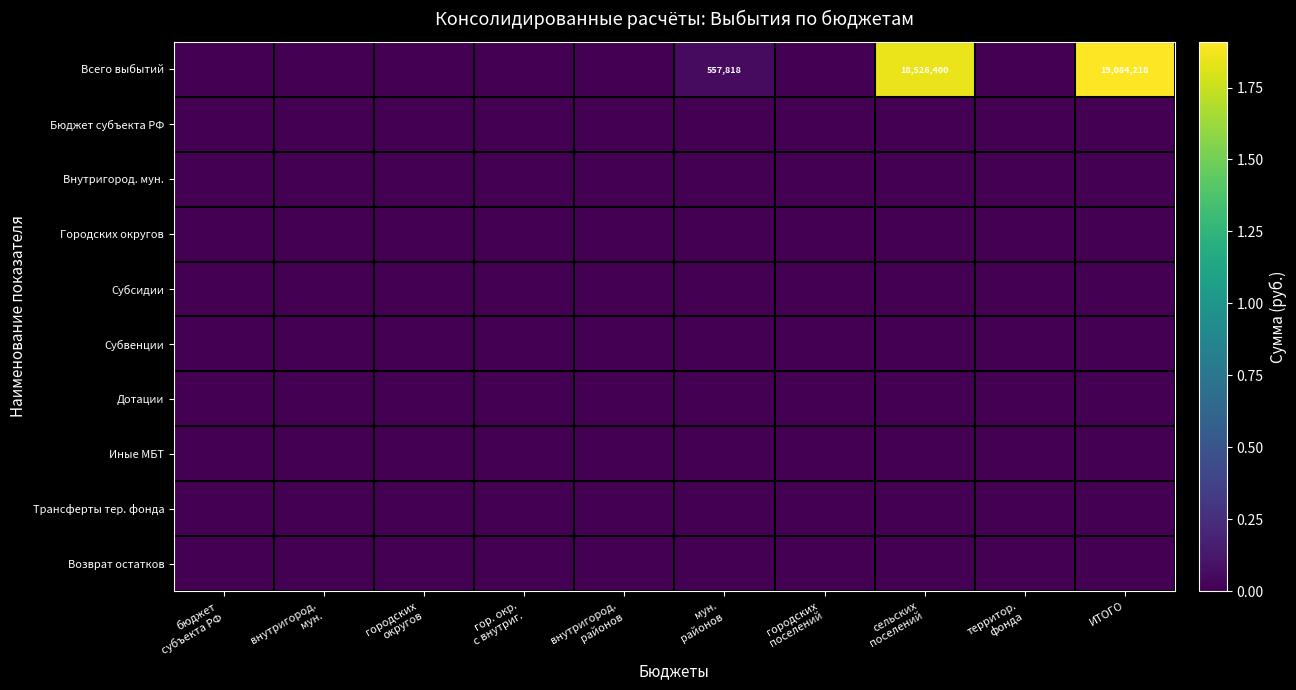

At which label does Субвенции reach its minimum?

бюджет субъекта РФ